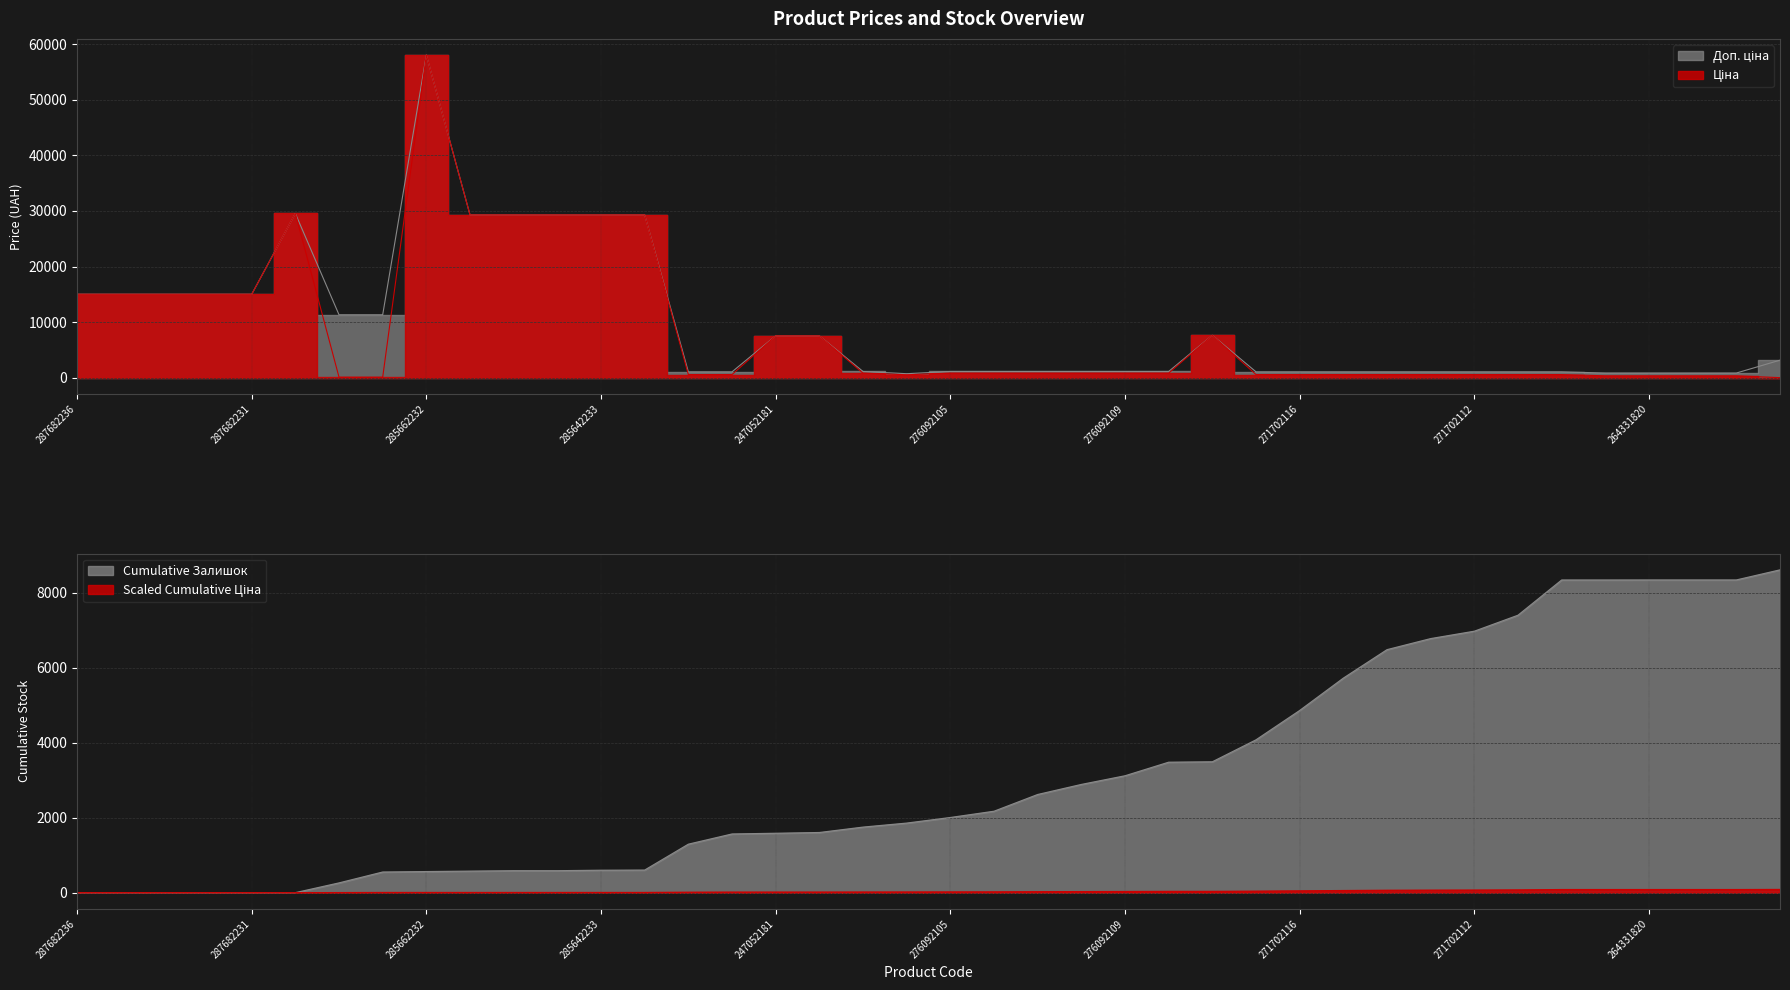

The value of Ціна at 271702117 is 347.5. True or false?

False